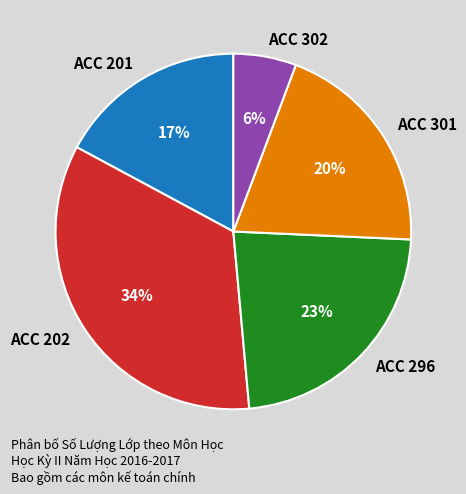

True or false: ACC 301 accounts for 34% of the total.

False